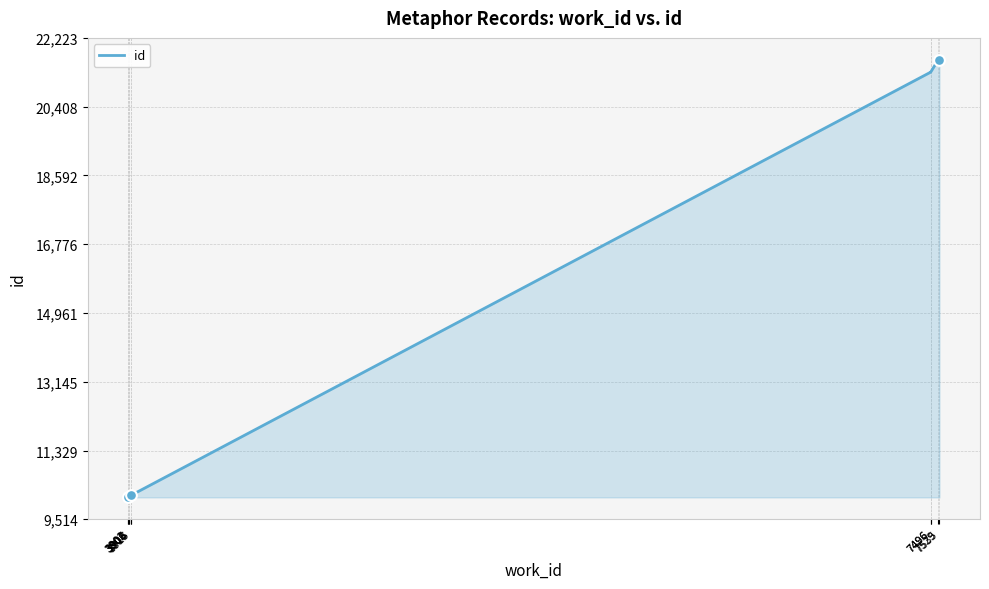

Approximately how many times larger is the value at 7496 compared to 7535?

1.0